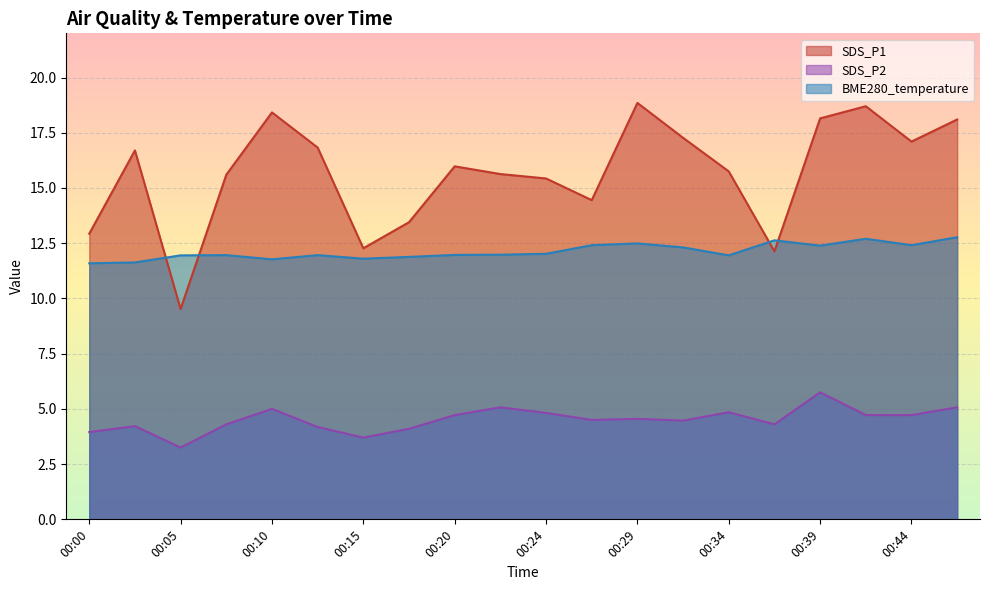

What is the difference between the SDS_P1 values at 00:00 and 00:05?

3.4